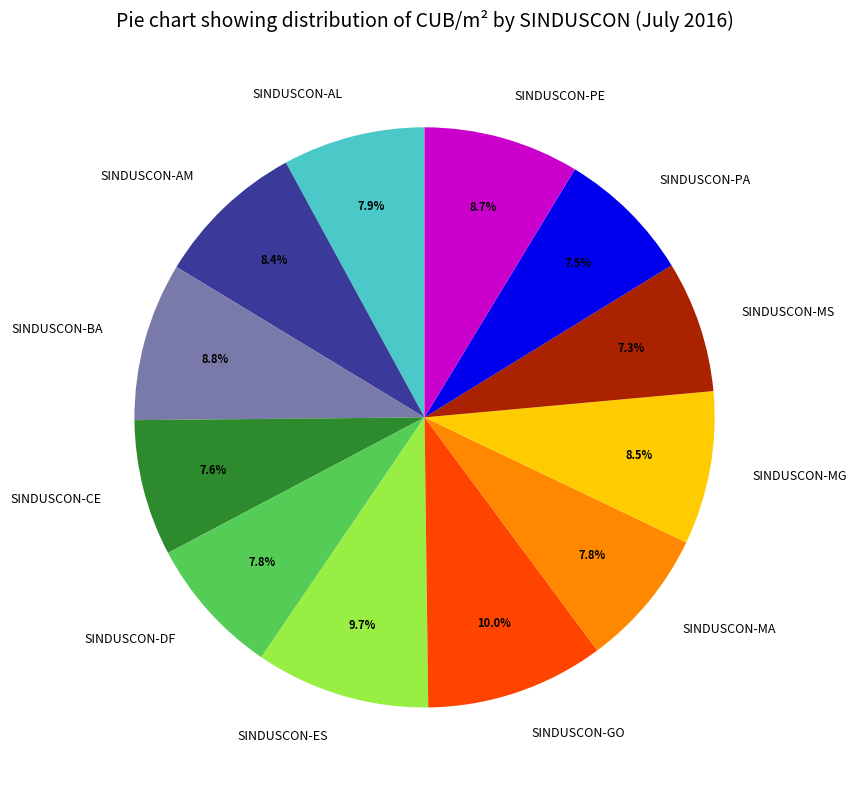

Is there any slice that represents more than half of the pie?

No